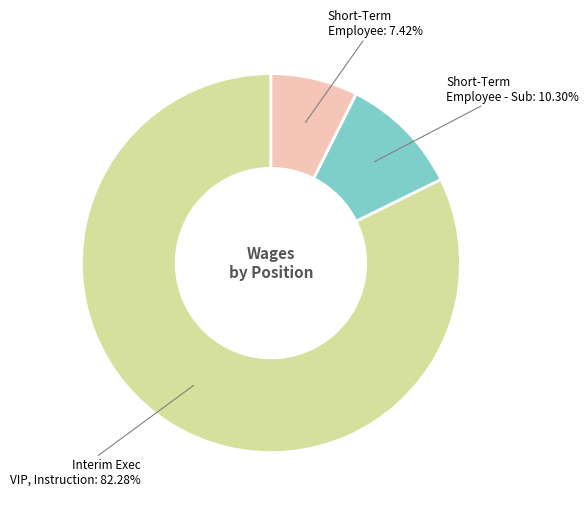

Is there a majority slice in this chart?

Yes